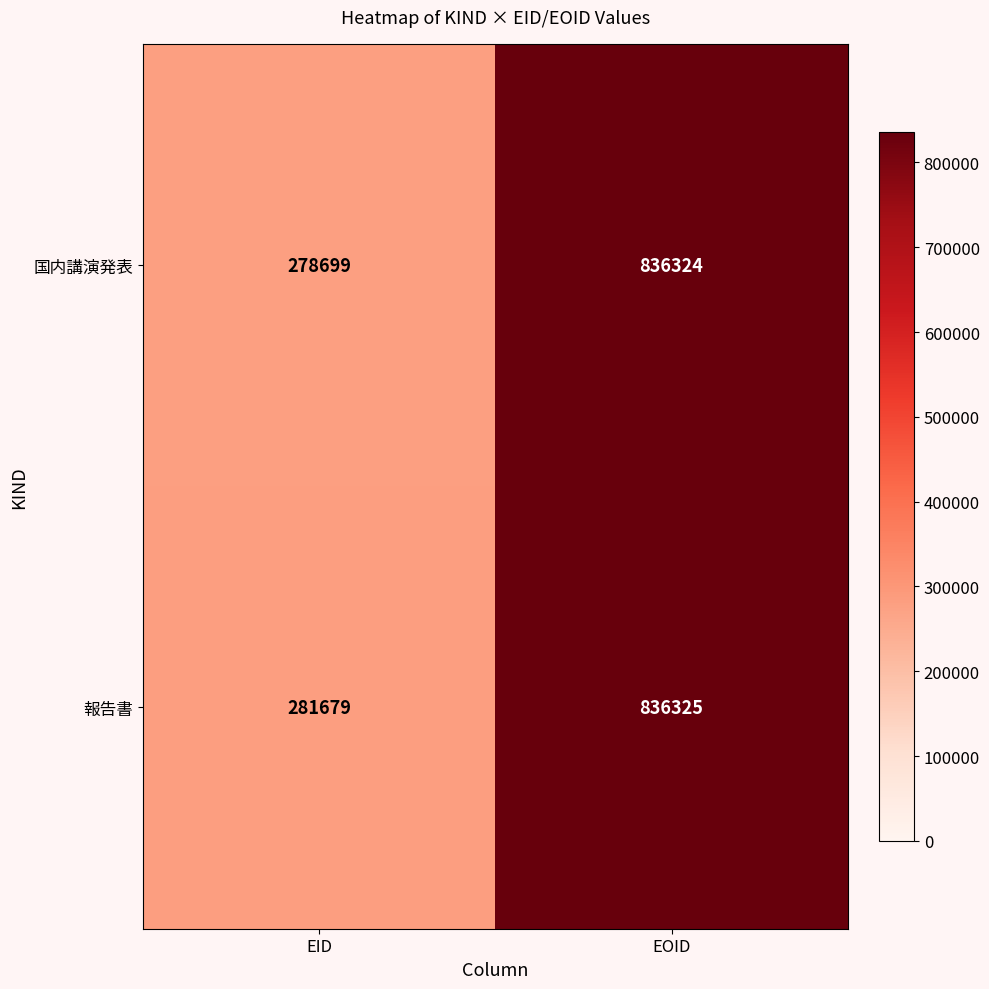

What is the maximum value for 報告書?

836325